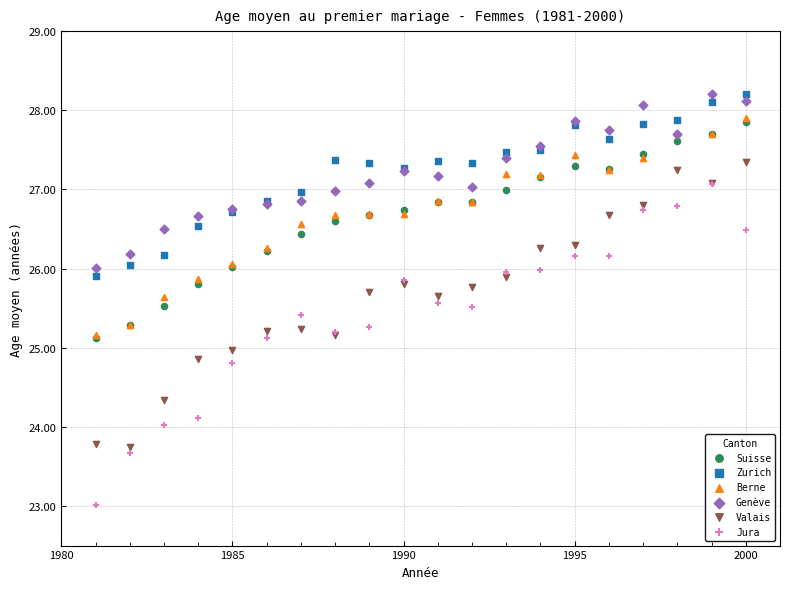

Which series has the largest Y range (max minus min)?

Jura